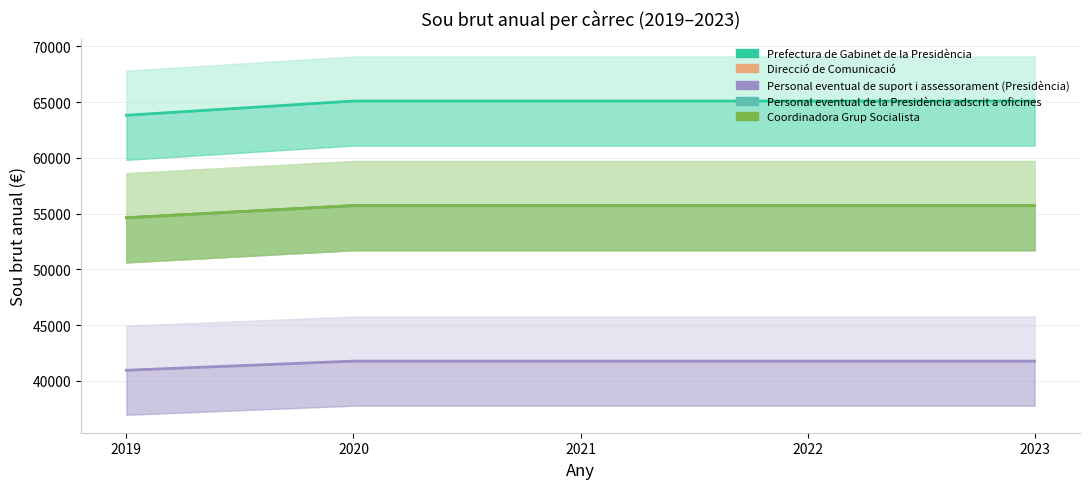

Which label corresponds to the smallest value in the chart?

2019